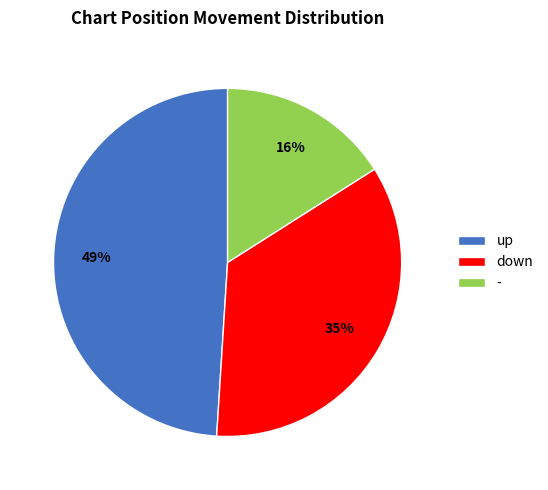

How many slices are in this pie chart?

3